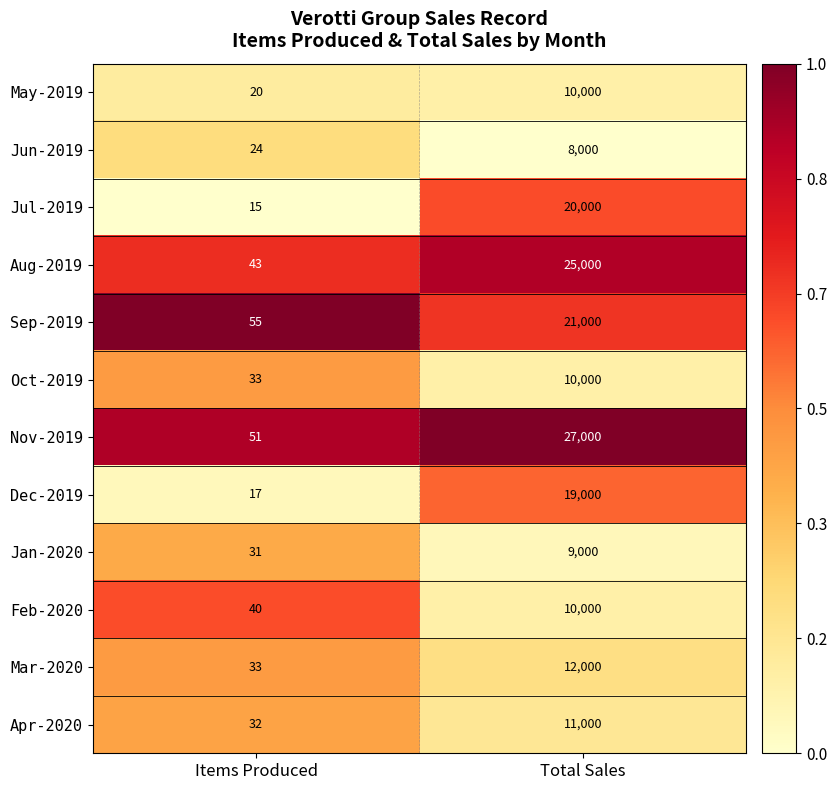

Reading right to left, what are all the values shown in this chart?

May-2019: Total Sales=10000	Items Produced=20
Jun-2019: Total Sales=8000	Items Produced=24
Jul-2019: Total Sales=20000	Items Produced=15
Aug-2019: Total Sales=25000	Items Produced=43
Sep-2019: Total Sales=21000	Items Produced=55
Oct-2019: Total Sales=10000	Items Produced=33
Nov-2019: Total Sales=27000	Items Produced=51
Dec-2019: Total Sales=19000	Items Produced=17
Jan-2020: Total Sales=9000	Items Produced=31
Feb-2020: Total Sales=10000	Items Produced=40
Mar-2020: Total Sales=12000	Items Produced=33
Apr-2020: Total Sales=11000	Items Produced=32